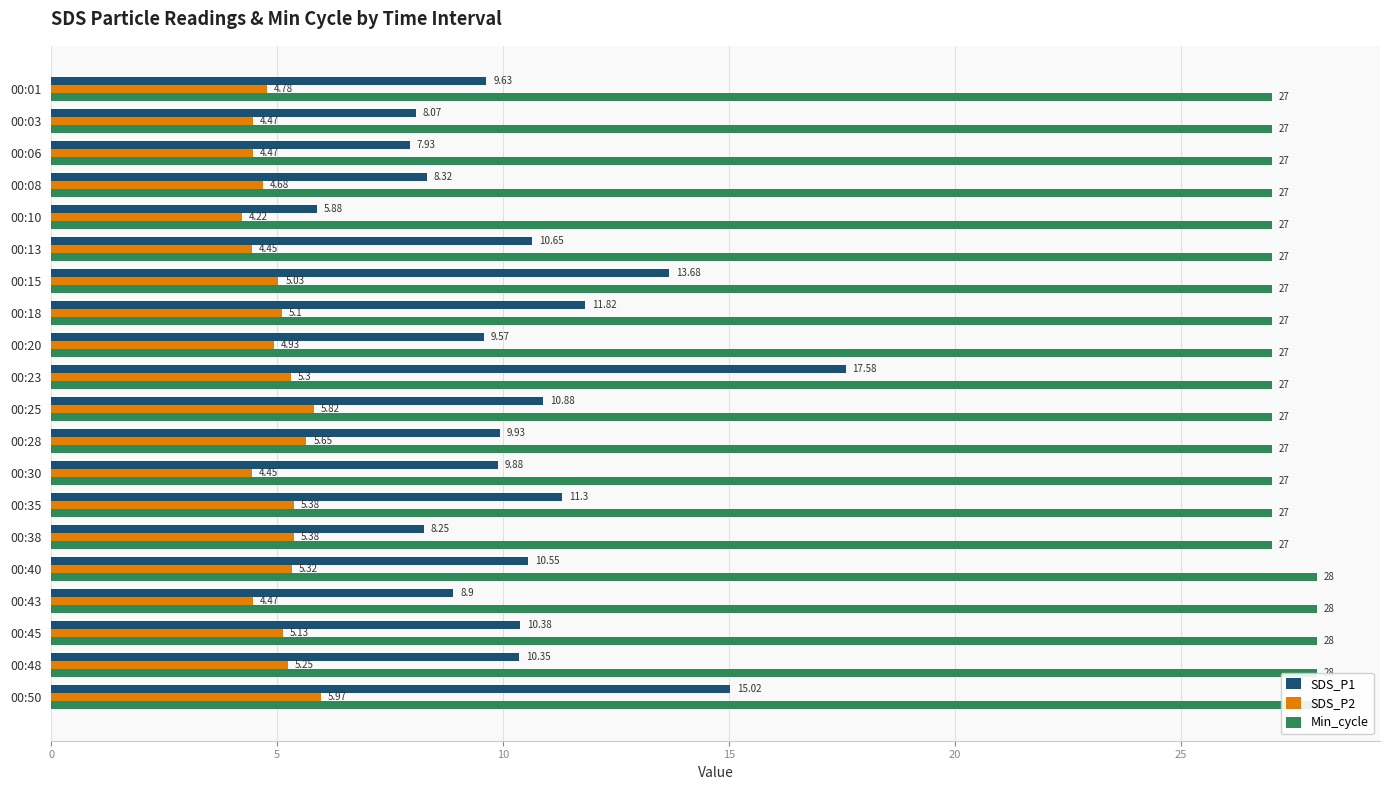

Does the chart contain any negative values?

No